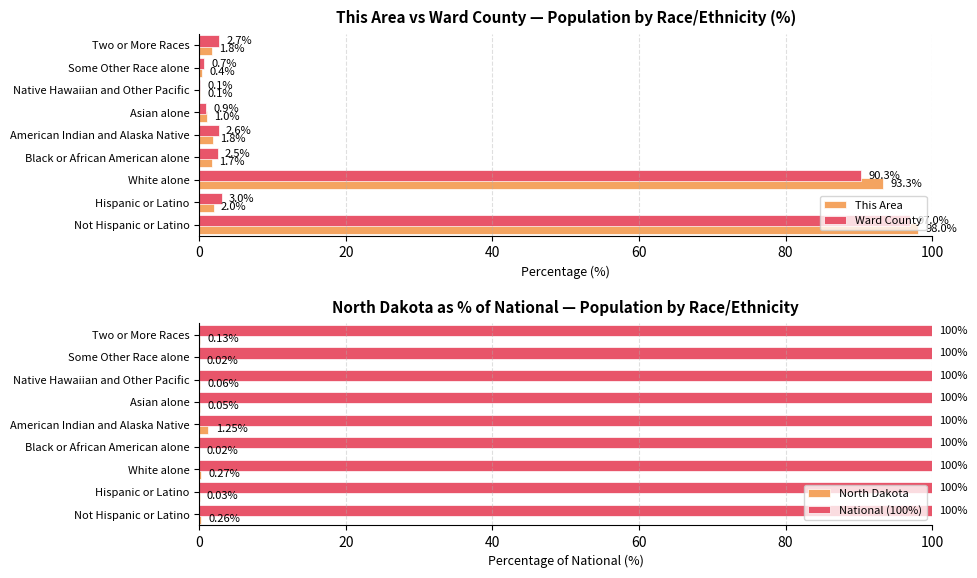

What is the sum of the Ward County values at Some Other Race alone and Hispanic or Latino?

3.7